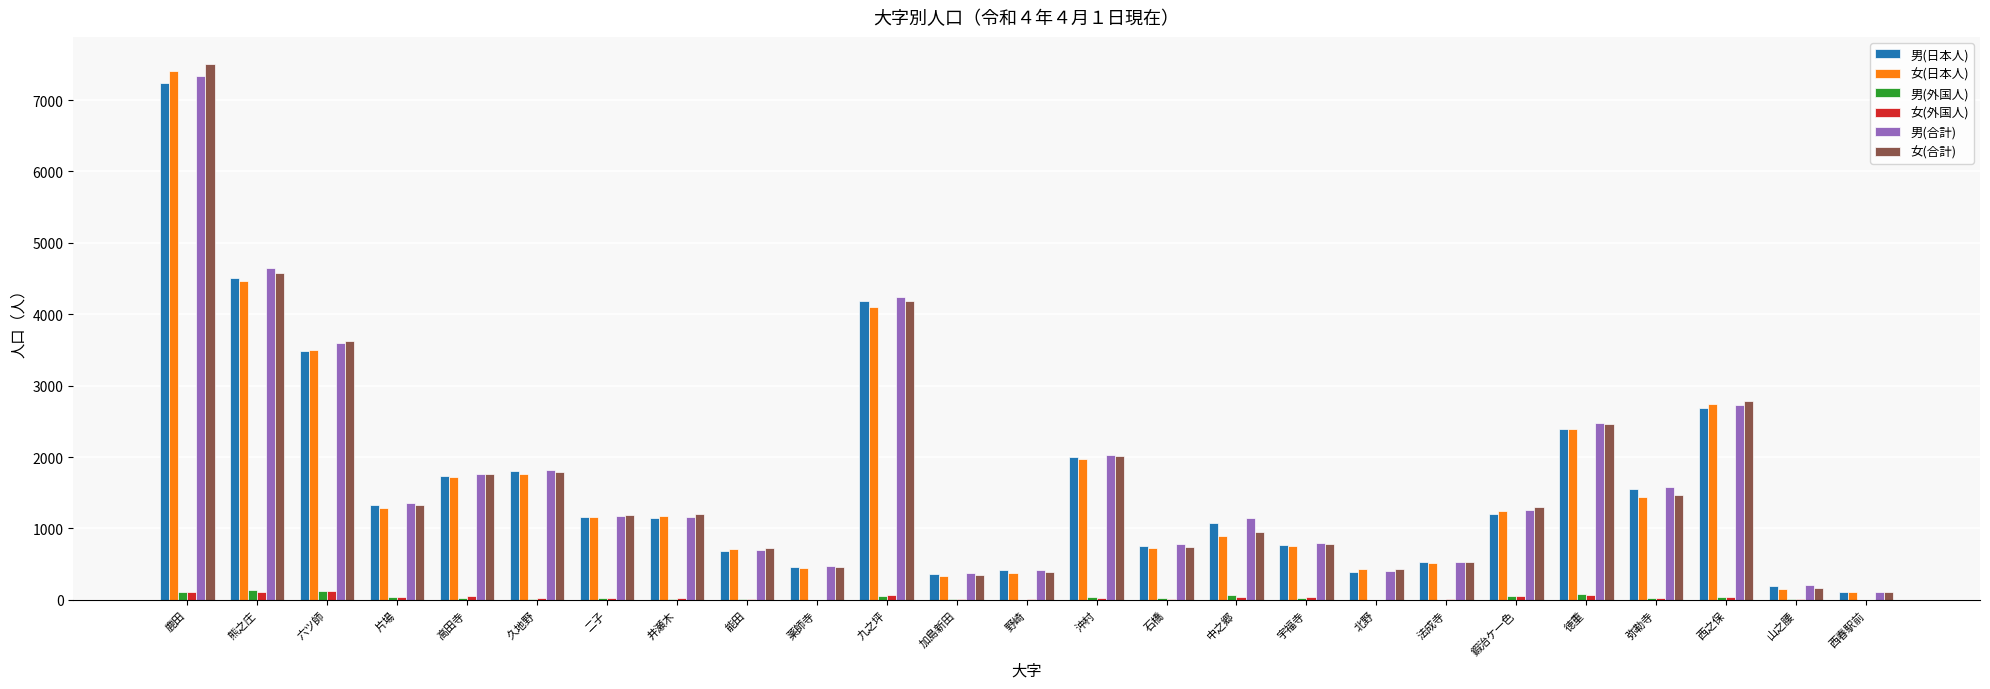

At which category is the sum across all series the highest?

鹿田